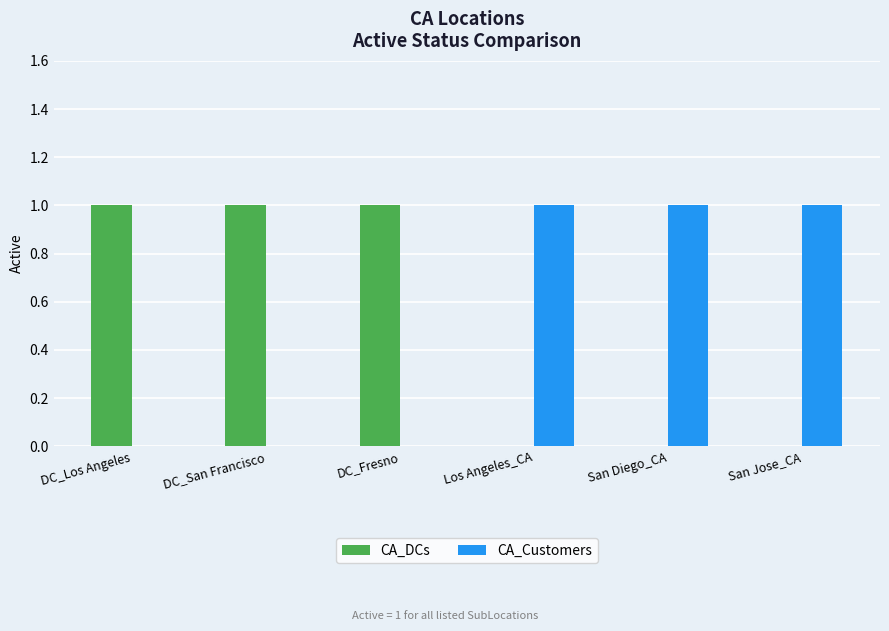

What is the sum of all CA_Customers values?

3